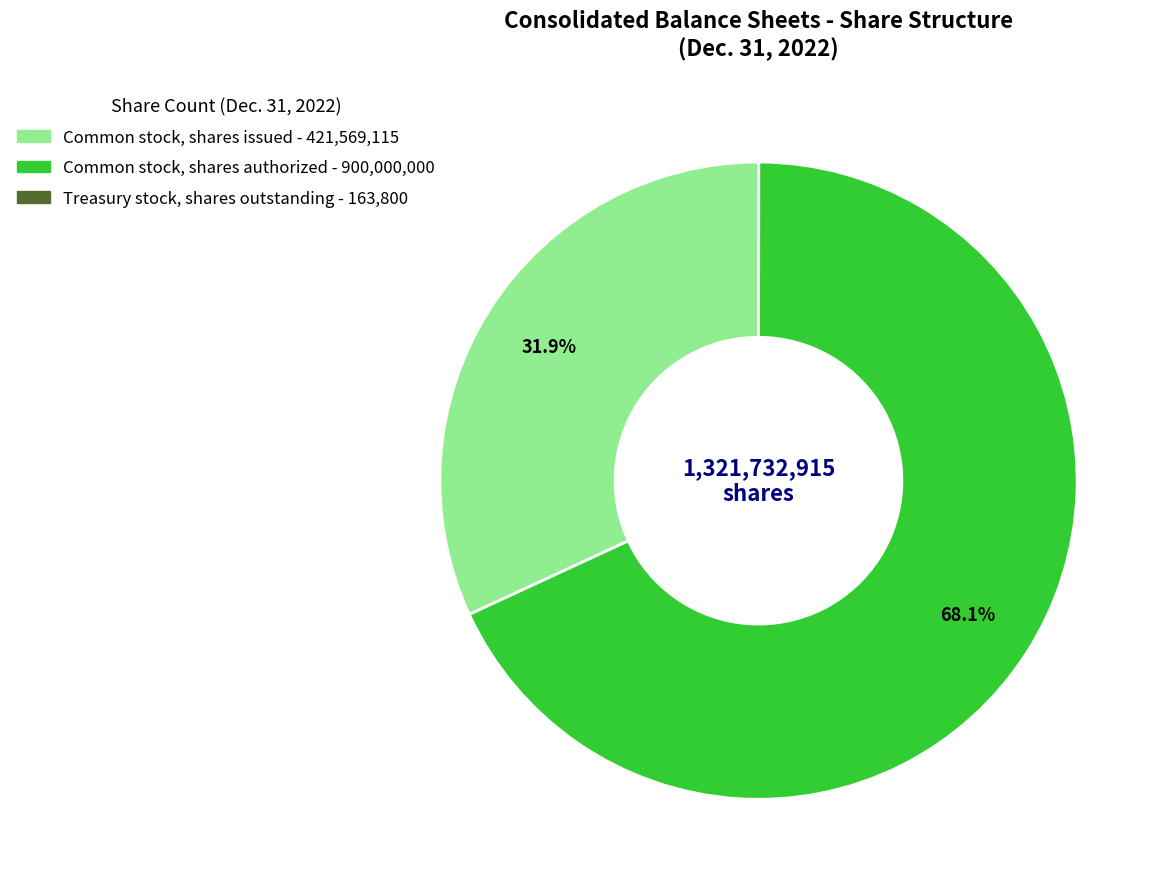

Which category has the biggest portion of the pie?

Common stock, shares authorized